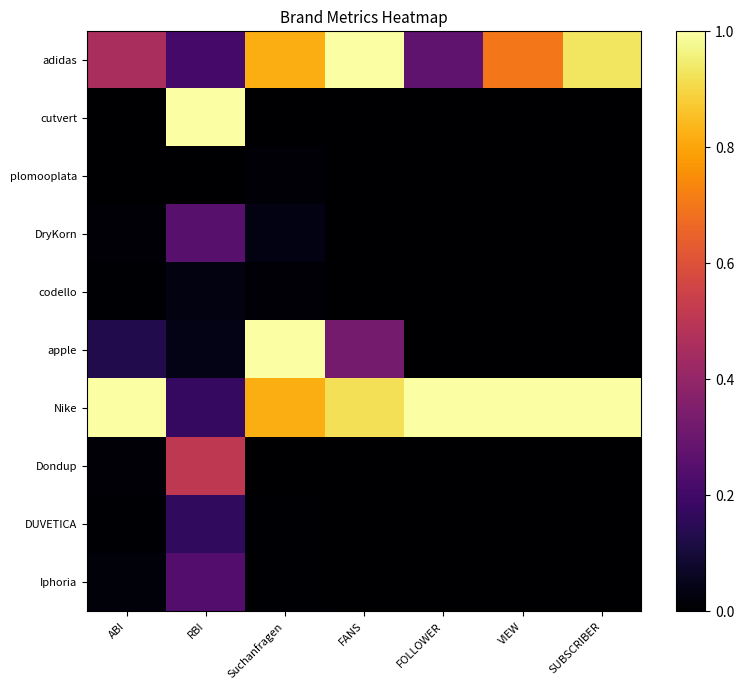

Which series has the largest total across all categories?

Nike